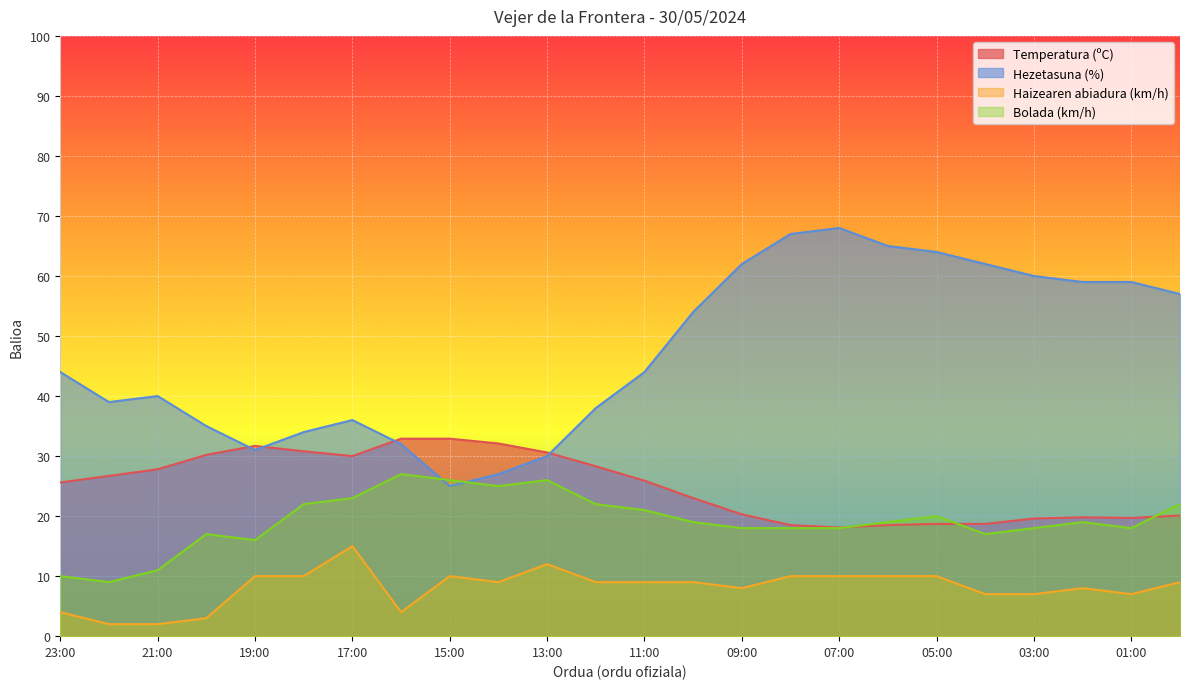

At which category is the sum across all series the highest?

07:00